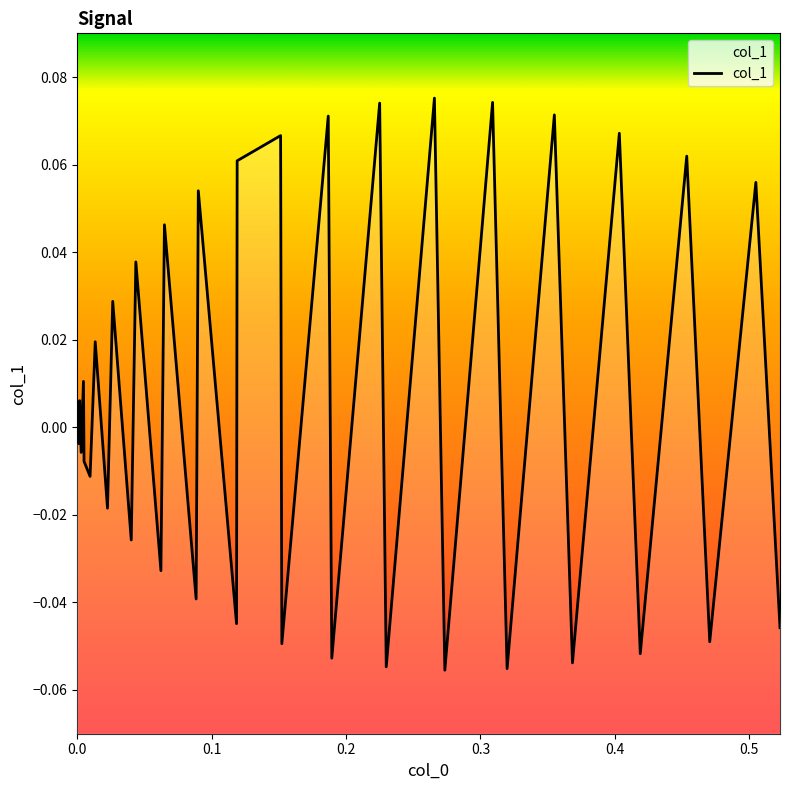

What is the difference between the second highest and second lowest values?

0.1